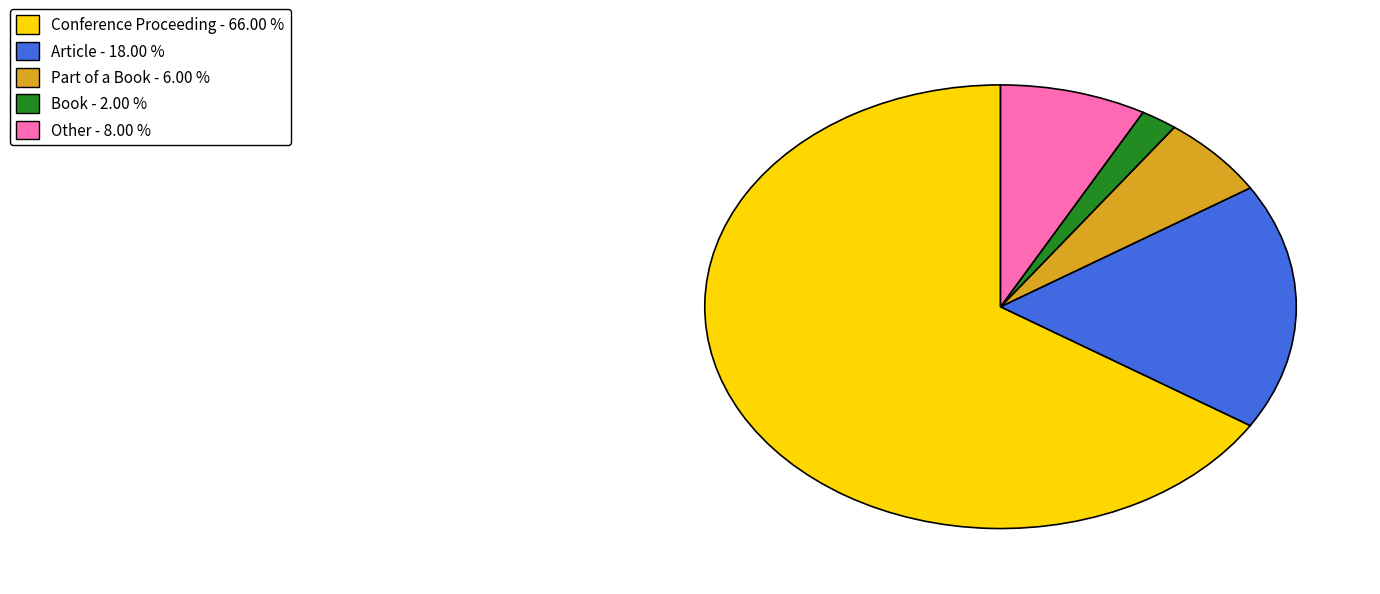

Do Book - 2.00 % and Conference Proceeding - 66.00 % together represent more than half of the pie?

Yes